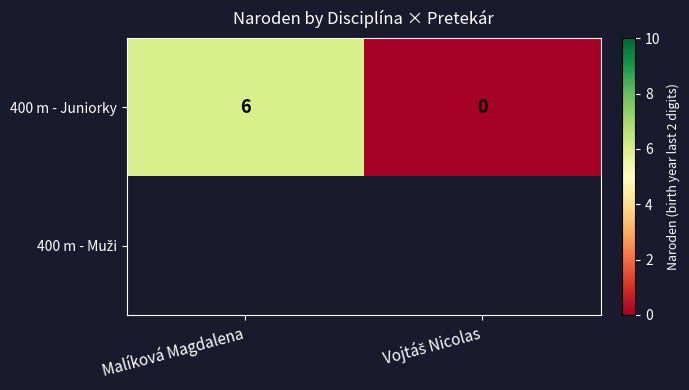

At which label does 400 m - Juniorky reach its peak?

Malíková Magdalena